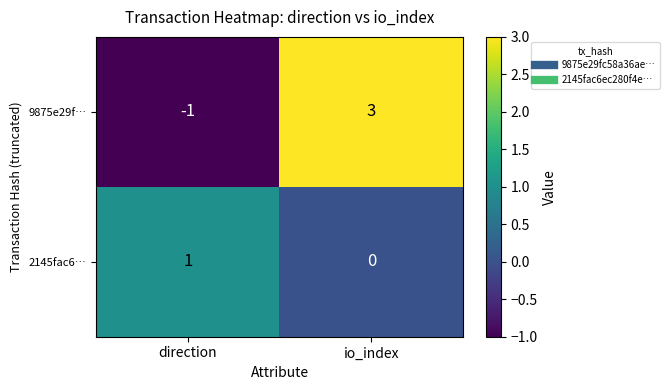

At io_index, list the series in order from largest to smallest.

9875e29f…, 2145fac6…